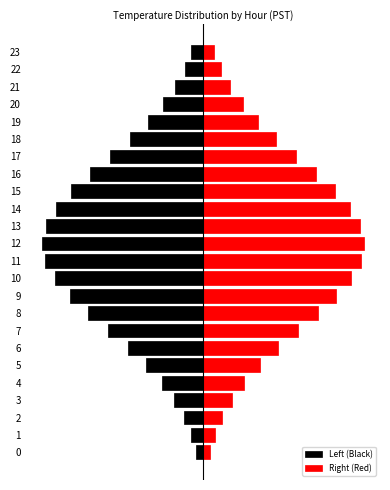

How many bars are there in total?

48